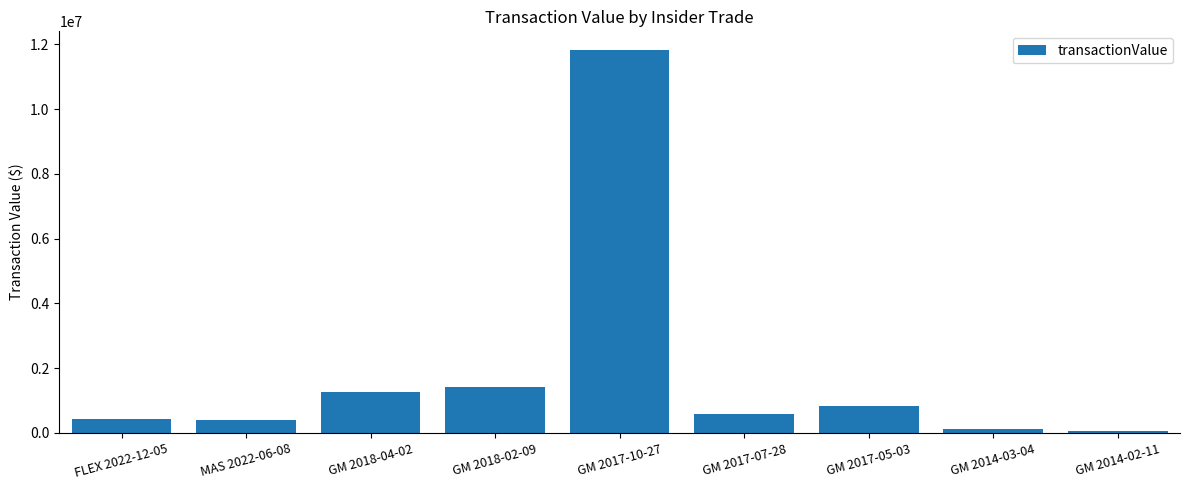

What position from the left is FLEX 2022-12-05?

1